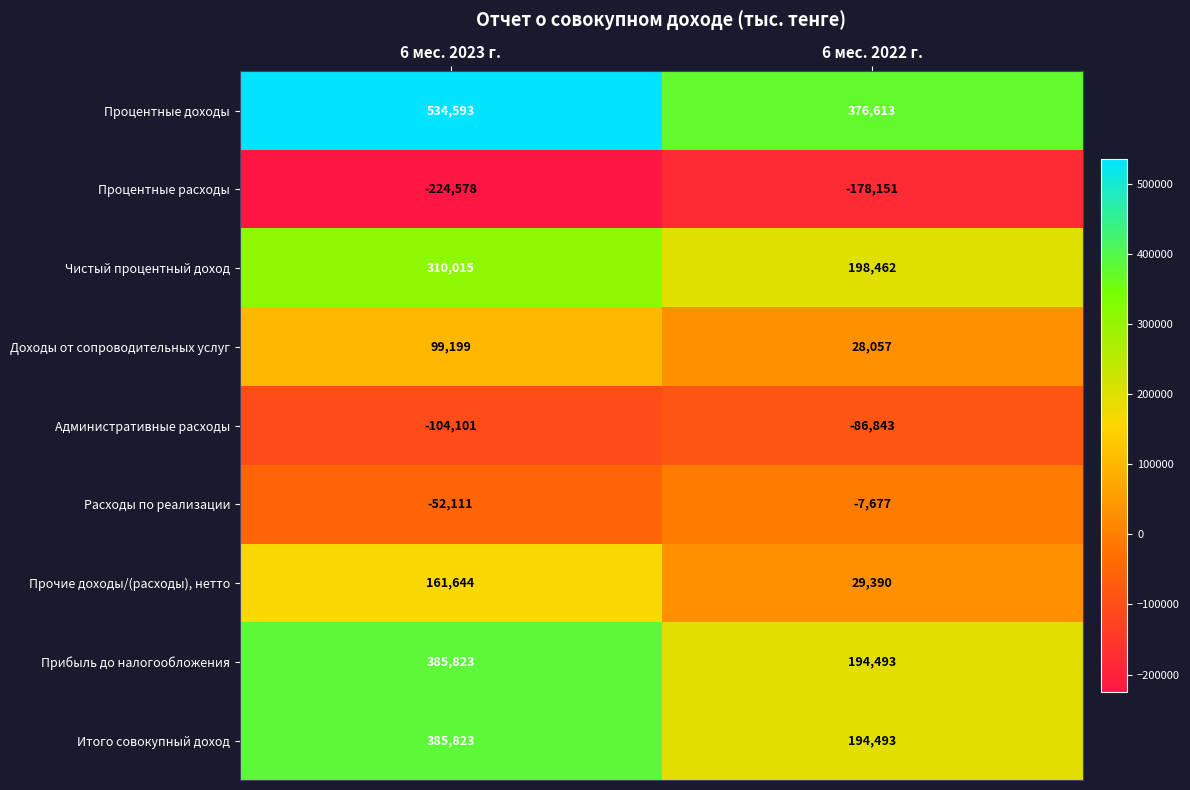

Reading right to left, extract all data points from this chart.

Процентные доходы: 376613	534593
Процентные расходы: -178151	-224578
Чистый процентный доход: 198462	310015
Доходы от сопроводительных услуг: 28057	99199
Административные расходы: -86843	-104101
Расходы по реализации: -7677	-52111
Прочие доходы/(расходы), нетто: 29390	161644
Прибыль до налогообложения: 194493	385823
Итого совокупный доход: 194493	385823